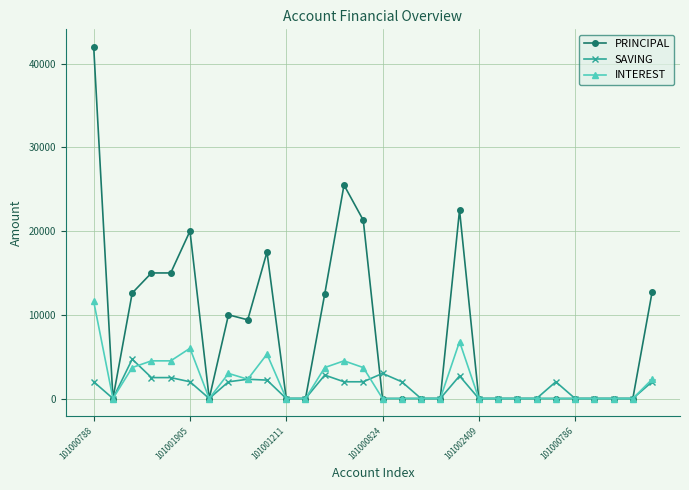

True or false: SAVING has more than 0 points higher than both neighbors.

True